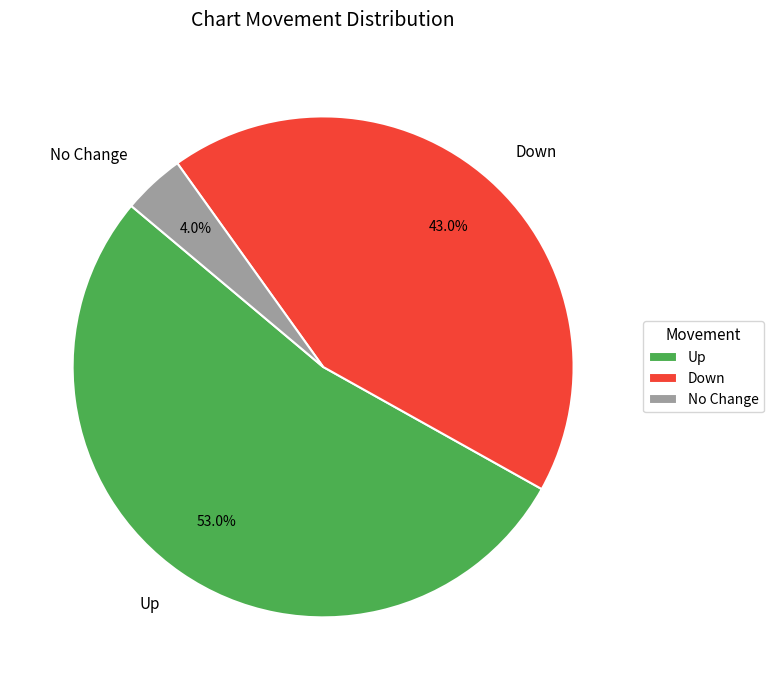

Combined, what portion of the pie is Down and Up?

96.0%